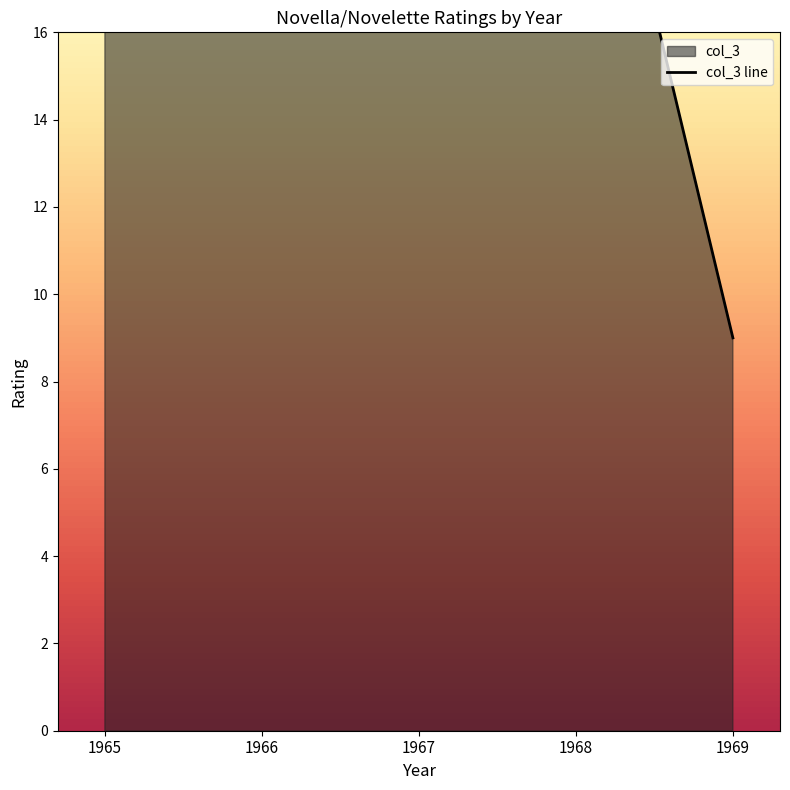

What value does the data have at 1968, to the nearest 5?

25